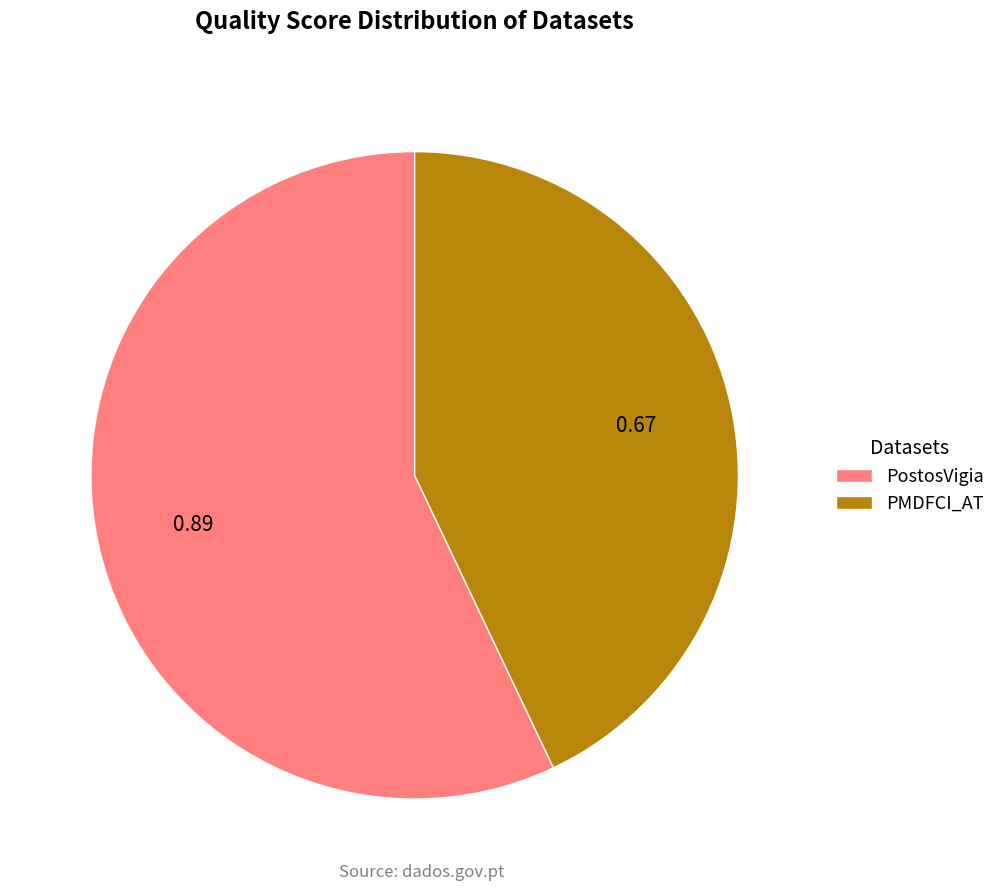

Rank the categories by value from lowest to highest.

PMDFCI_AT, PostosVigia